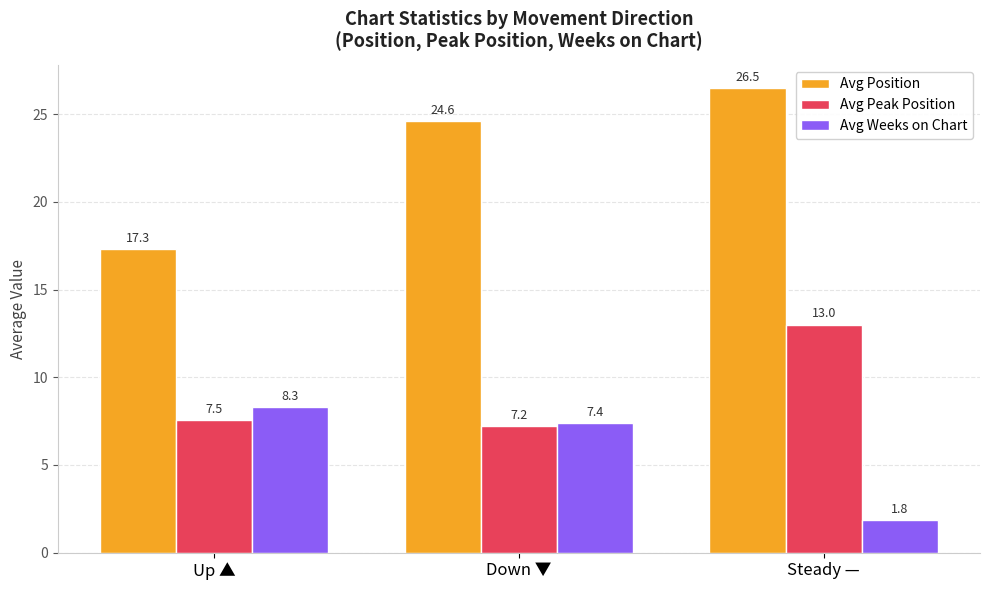

Which series has the widest spread of values?

Avg Position